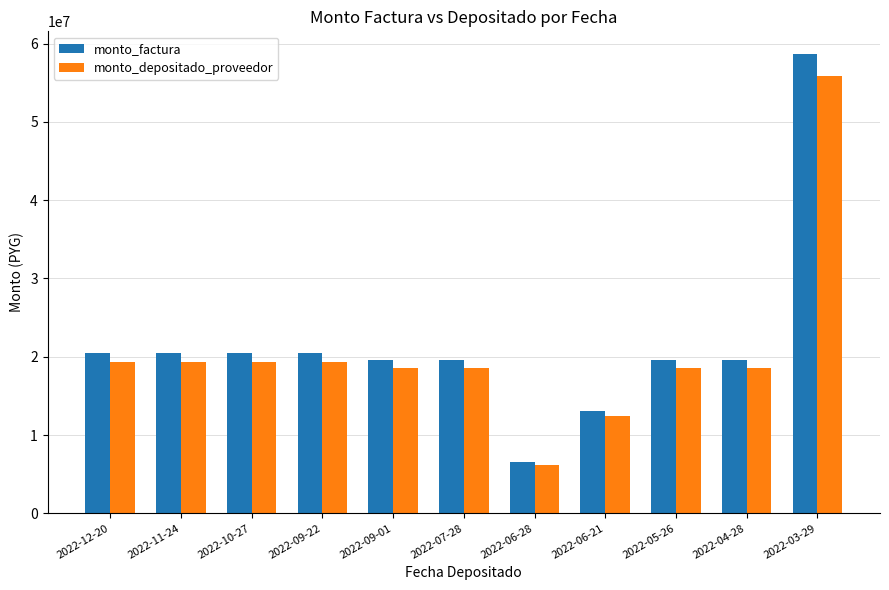

How many data points in monto_factura are less than 19544319?

2